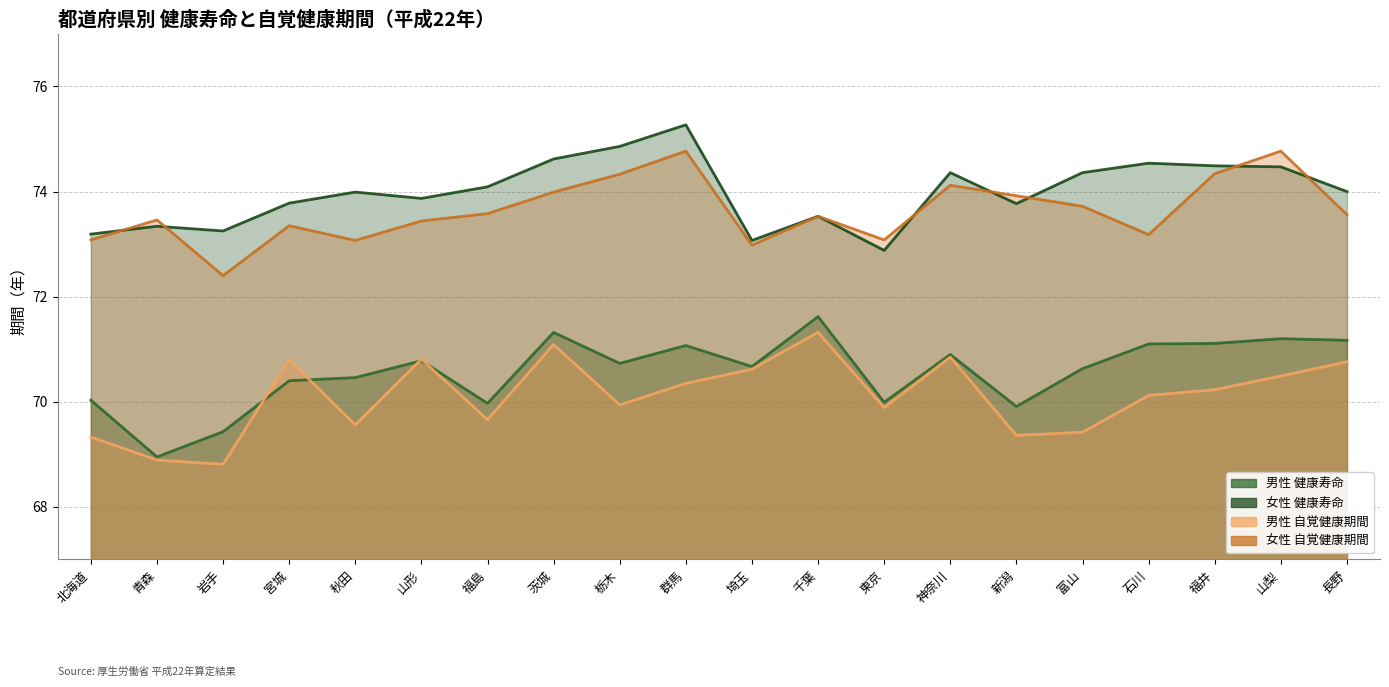

Reading left to right, what are all the values shown in this chart?

男性_健康寿命: 70.0	69.0	69.4	70.4	70.5	70.8	70.0	71.3	70.7	71.1	70.7	71.6	70.0	70.9	69.9	70.6	71.1	71.1	71.2	71.2
女性_健康寿命: 73.2	73.3	73.2	73.8	74.0	73.9	74.1	74.6	74.9	75.3	73.1	73.5	72.9	74.4	73.8	74.4	74.5	74.5	74.5	74.0
男性_自覚健康: 69.3	68.9	68.8	70.8	69.6	70.8	69.7	71.1	69.9	70.3	70.6	71.3	69.9	70.8	69.4	69.4	70.1	70.2	70.5	70.8
女性_自覚健康: 73.1	73.5	72.4	73.3	73.1	73.4	73.6	74.0	74.3	74.8	73.0	73.5	73.1	74.1	73.9	73.7	73.2	74.3	74.8	73.6